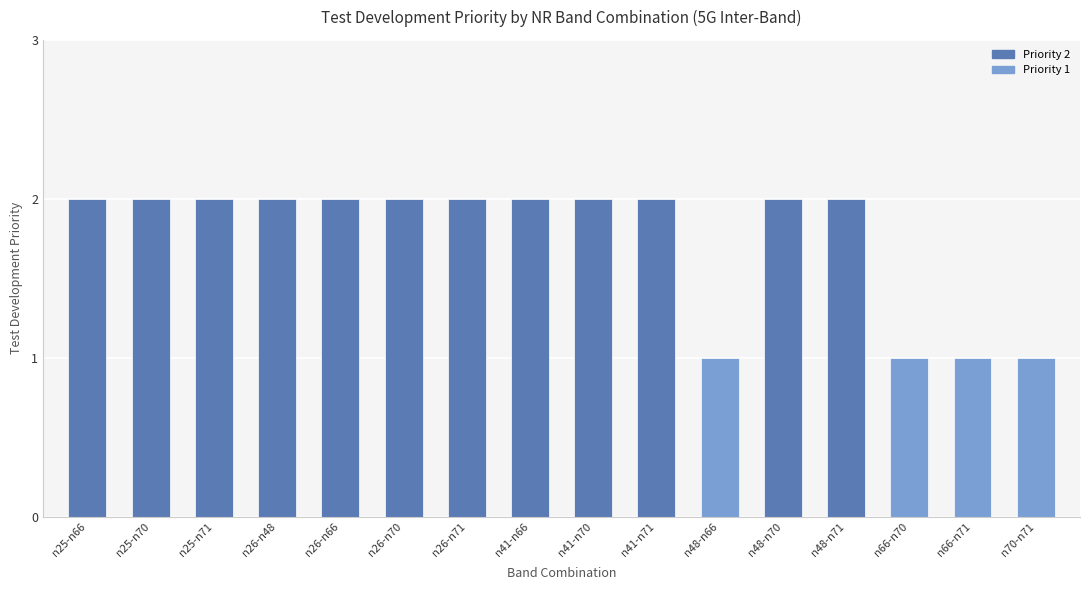

What is the sum of the values at n25-n70 and n41-n70?

4